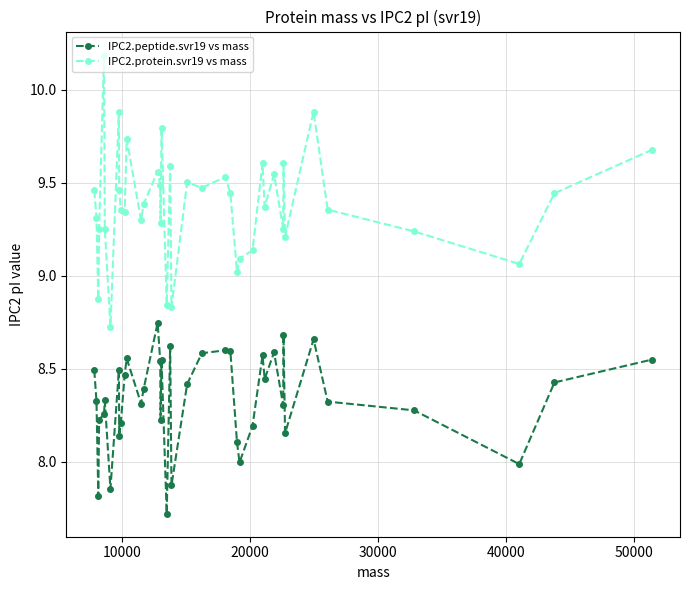

What is the difference between the second highest and second lowest values in the IPC2.peptide.svr19 vs mass series?

0.9